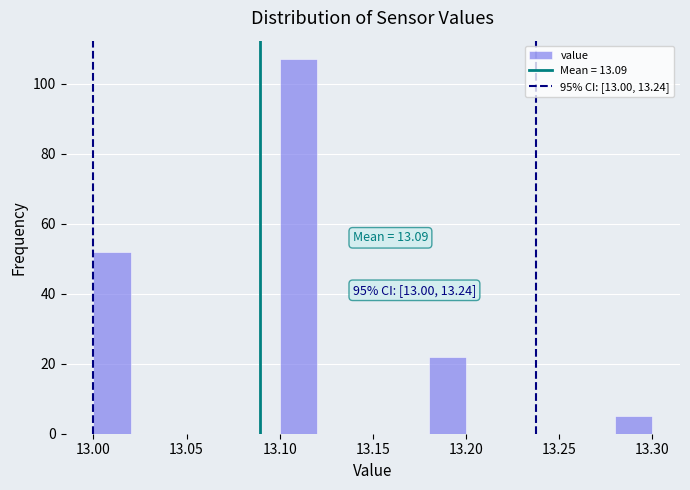

Over which range of the x-axis is the bar tallest?

13.10 to 13.12